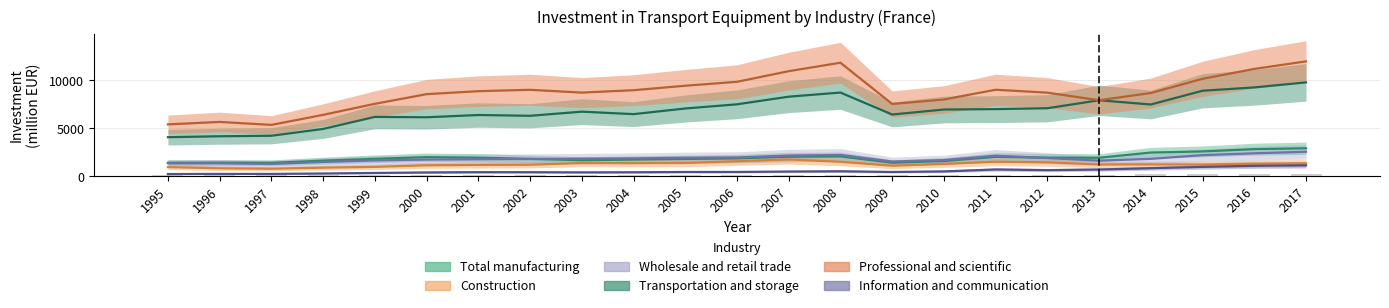

What is the sum of all Wholesale and retail trade values?

42146